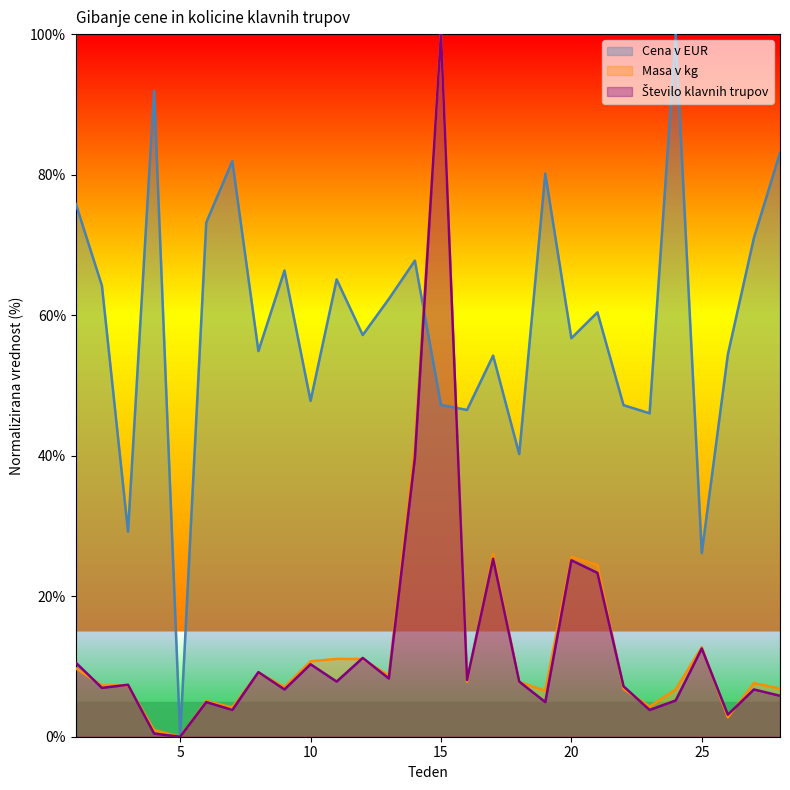

Reading left to right, transcribe all the data shown in this chart.

Cena v EUR: 75.8	64.2	29.2	91.9	0.0	73.2	81.9	54.9	66.3	47.8	65.1	57.2	62.3	67.8	47.2	46.5	54.2	40.2	80.2	56.7	60.4	47.2	46.0	100.0	26.1	54.4	71.0	83.1
Masa v kg: 9.7	7.3	7.3	0.9	0.0	5.1	4.2	9.1	7.1	10.7	11.1	11.1	8.7	41.4	100.0	7.8	26.0	7.8	6.5	25.6	24.4	6.8	4.3	6.7	12.7	2.8	7.6	6.8
Stevilo klavnih trupov: 10.5	7.0	7.4	0.4	0.0	4.9	3.8	9.2	6.7	10.3	7.8	11.2	8.3	39.7	100.0	8.1	25.3	7.8	4.9	25.1	23.3	7.2	3.8	5.2	12.6	3.1	6.7	5.8